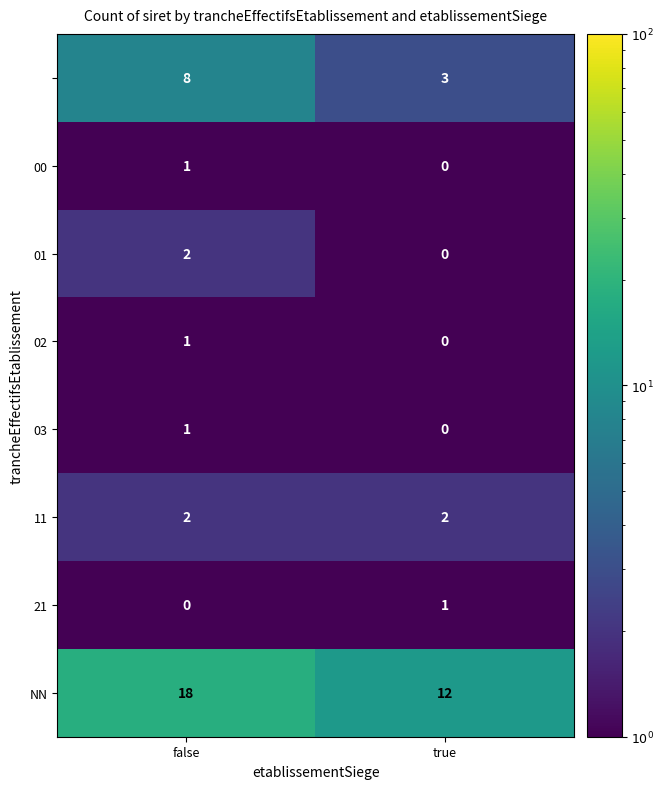

What is the difference between the highest and lowest values at false?

18